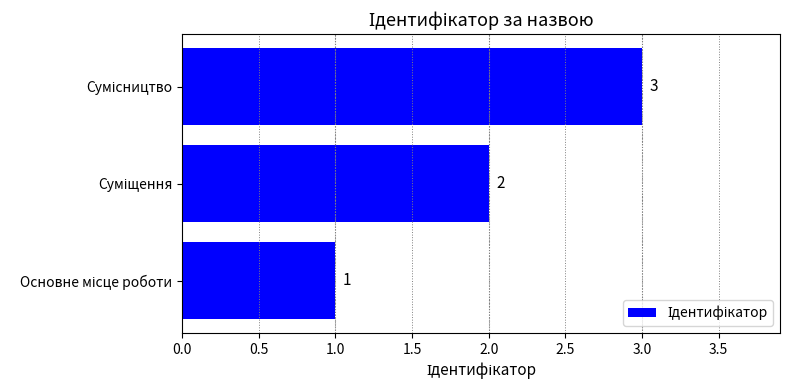

What is the maximum value shown in the chart?

3